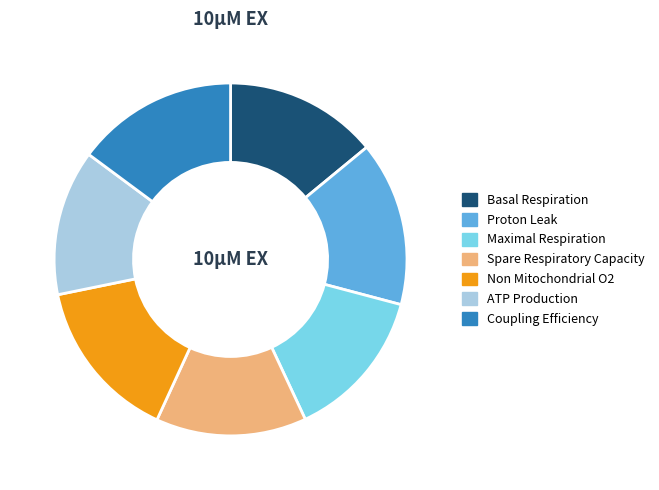

Does any single category account for the majority?

No